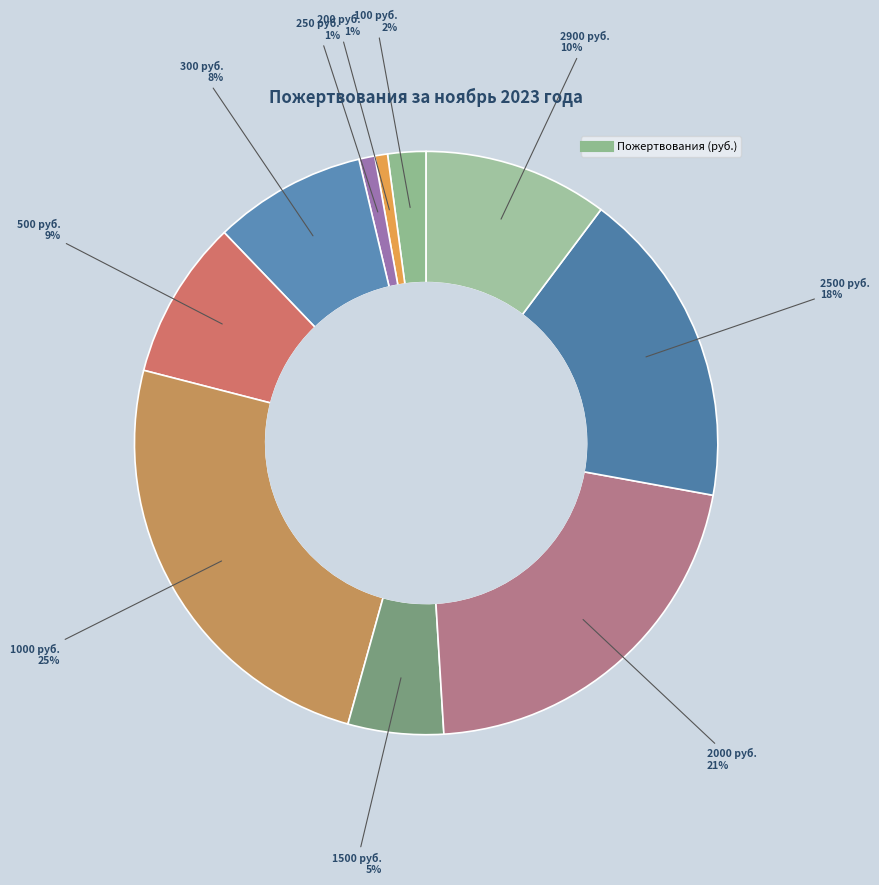

How many slices are in this pie chart?

10